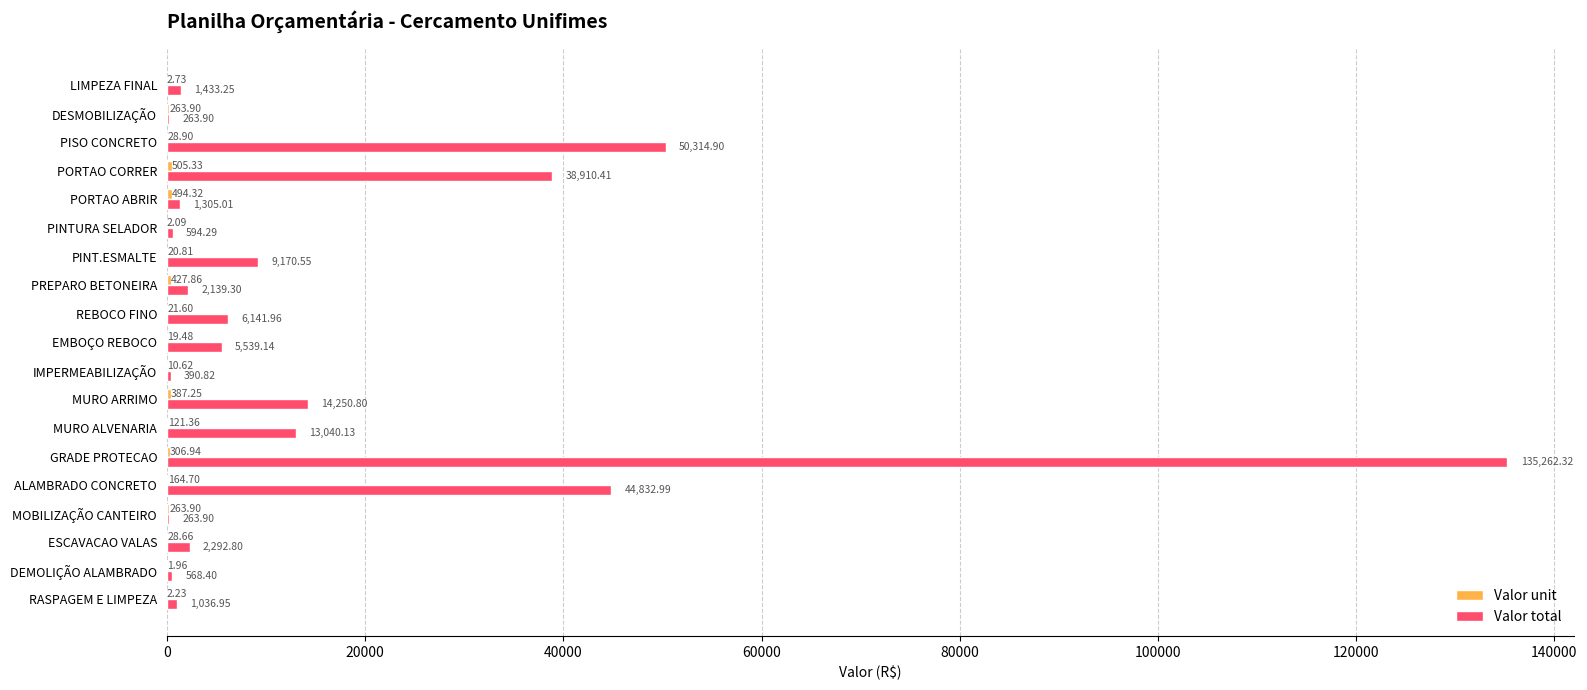

At which category does the chart reach its peak across all series?

GRADE PROTECAO